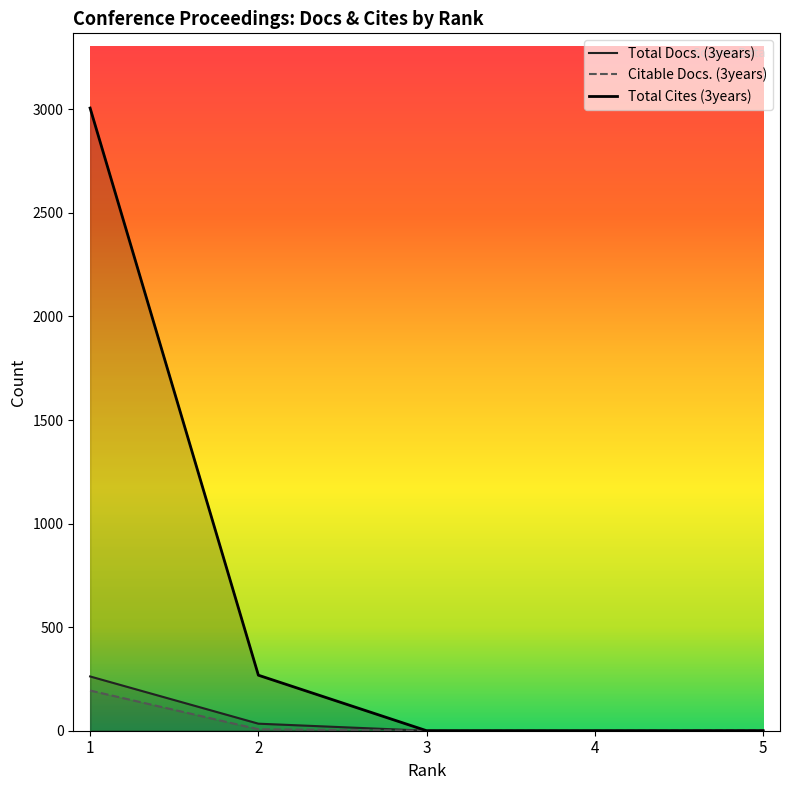

What are all the series names shown in the legend?

Total Docs. (3years), Citable Docs. (3years), Total Cites (3years)